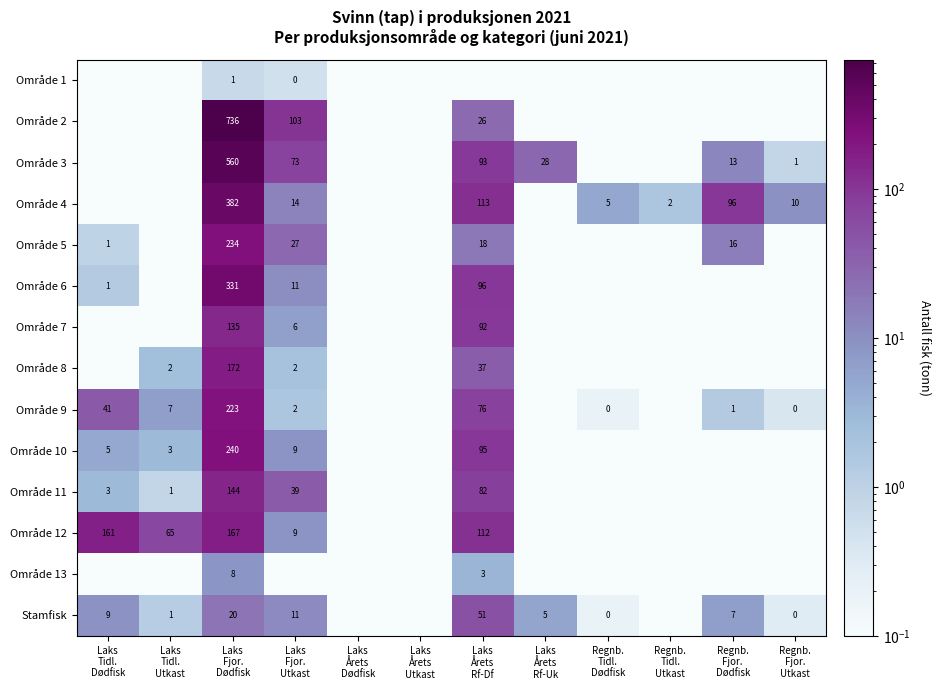

What is the sum of the Område 10 values at Laks Fjor. Dødfisk and Regnb. Tidl. Utkast?

240.2